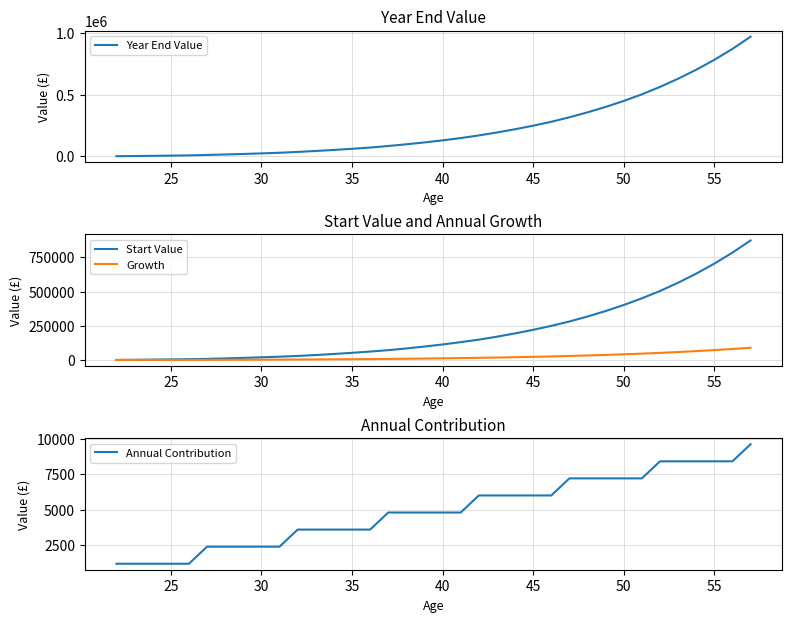

What is the maximum value for Growth?

89400.1